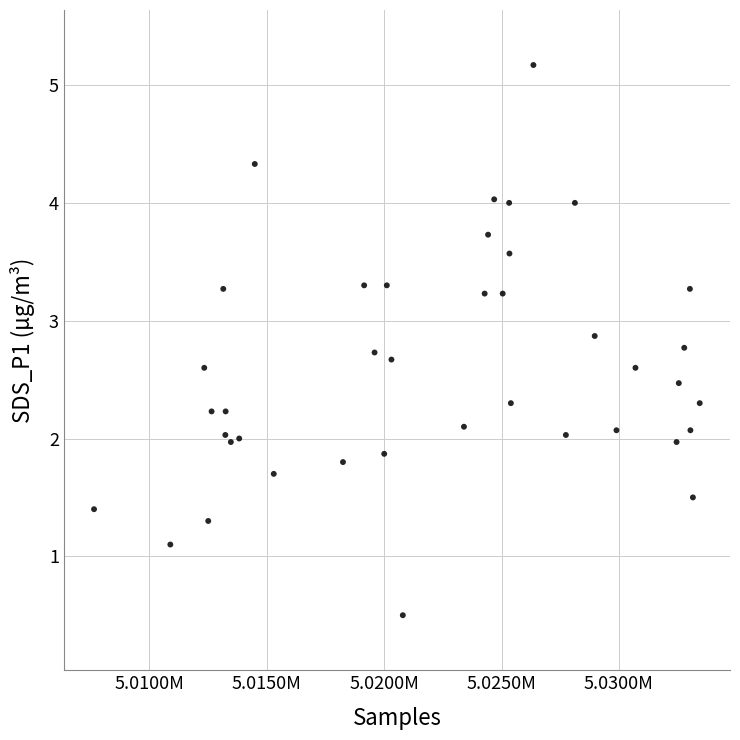

What is the range of Y values (max minus min)?

4.7